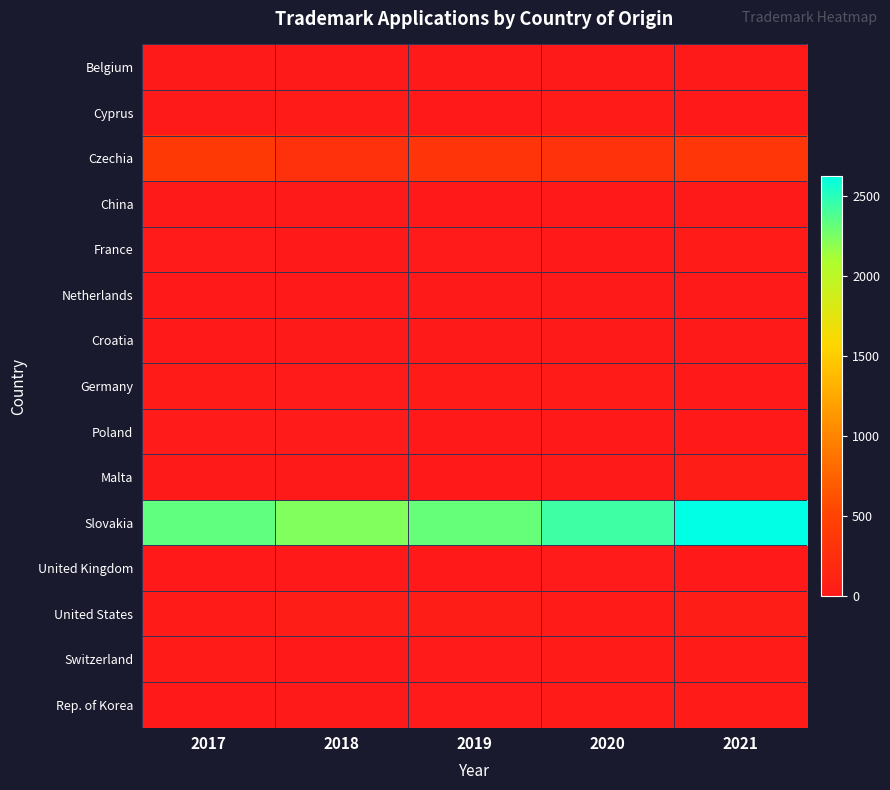

What is the total value across all series at 2018?

2686